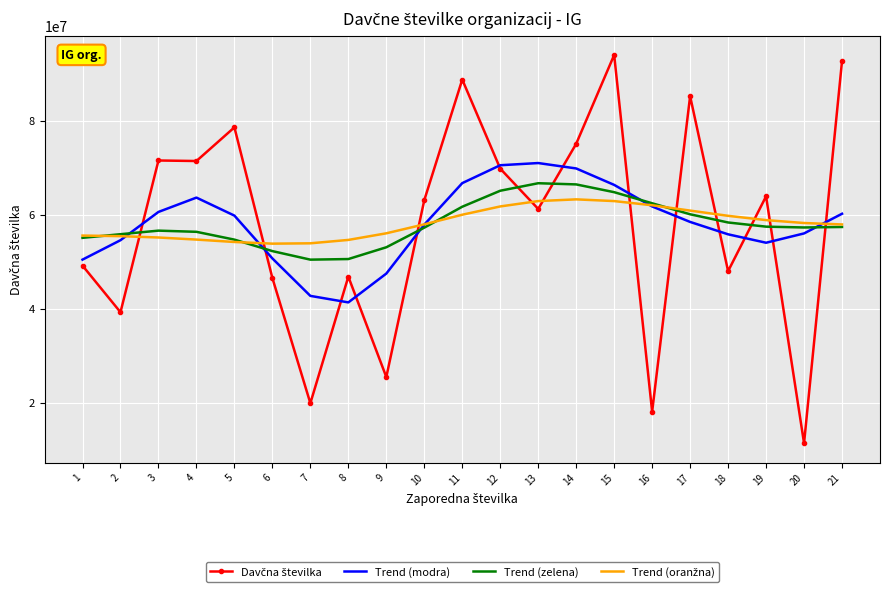

At which label does Trend (modra) first exceed 58436003?

3